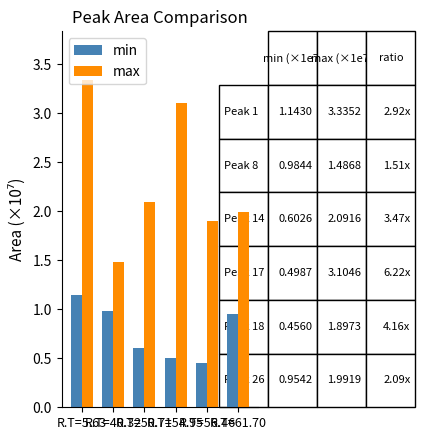

What is the difference between the maximum and minimum values in the max series?

1.8